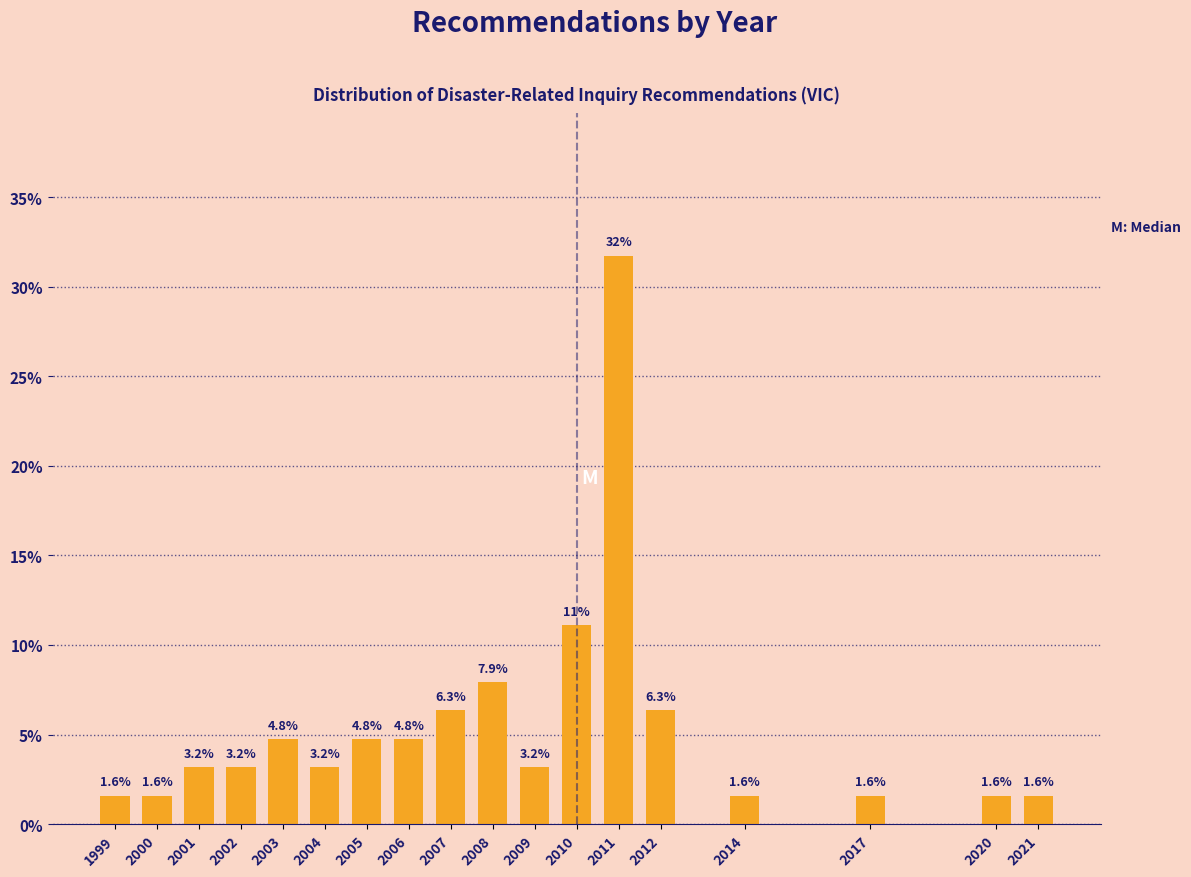

Reading left to right, what are all the values shown in this chart?

1.6	1.6	3.2	3.2	4.8	3.2	4.8	4.8	6.3	7.9	3.2	11.1	31.7	6.3	1.6	1.6	1.6	1.6